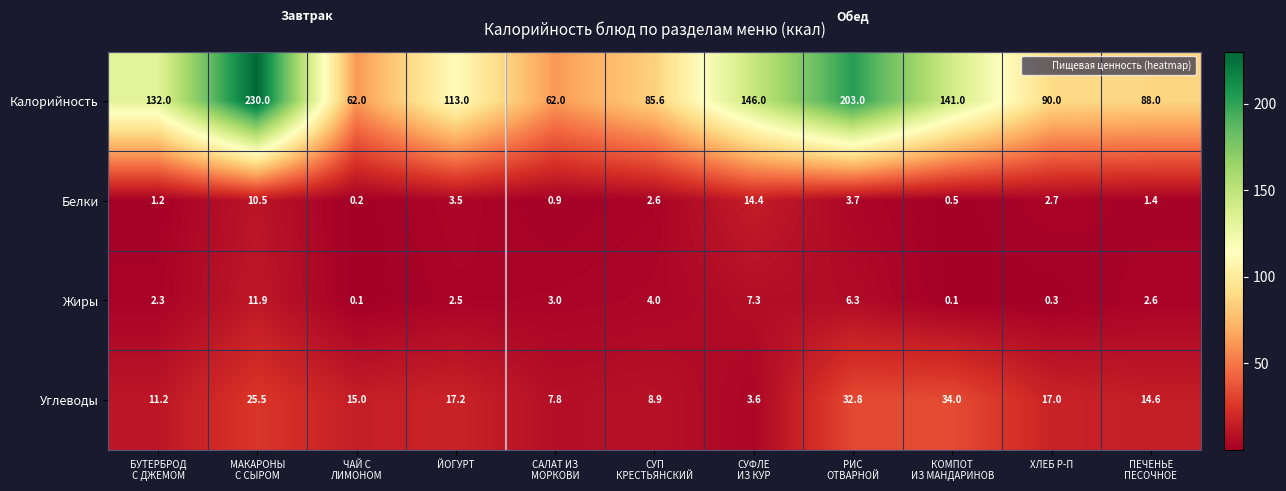

What is the difference between the maximum and minimum values in the Белки series?

14.2